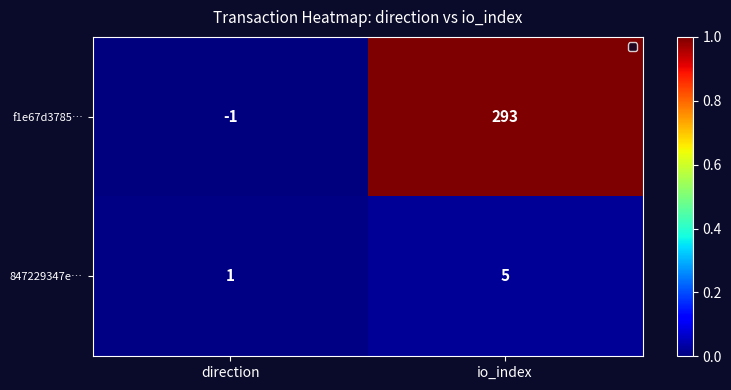

What is the maximum value shown in the chart?

293